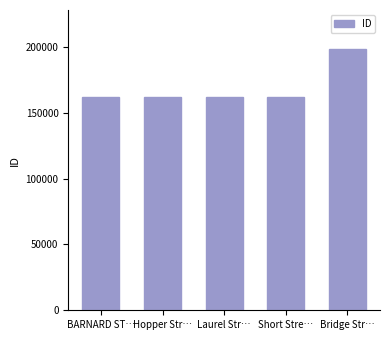

Which category has the highest value across all series?

Bridge Str…